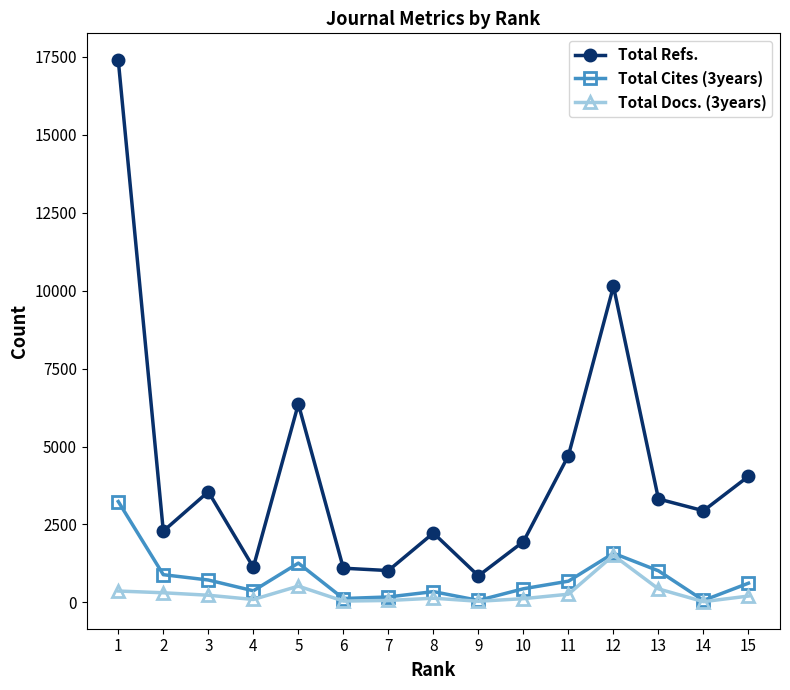

What is the value of the Total Cites (3years) point at the 2nd from the left?

890